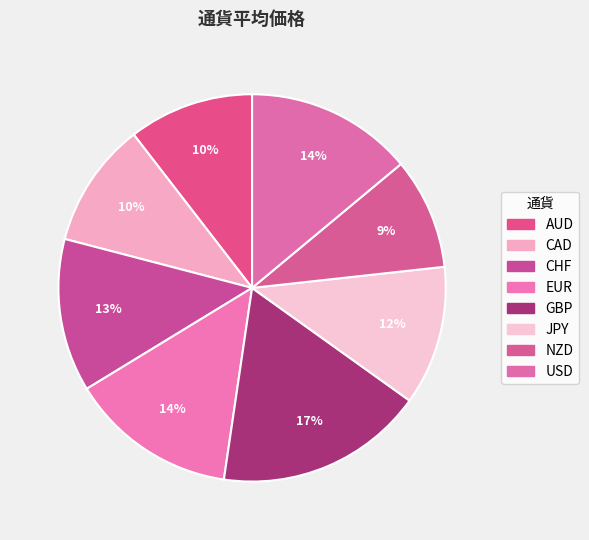

Count the number of slices in the pie.

8